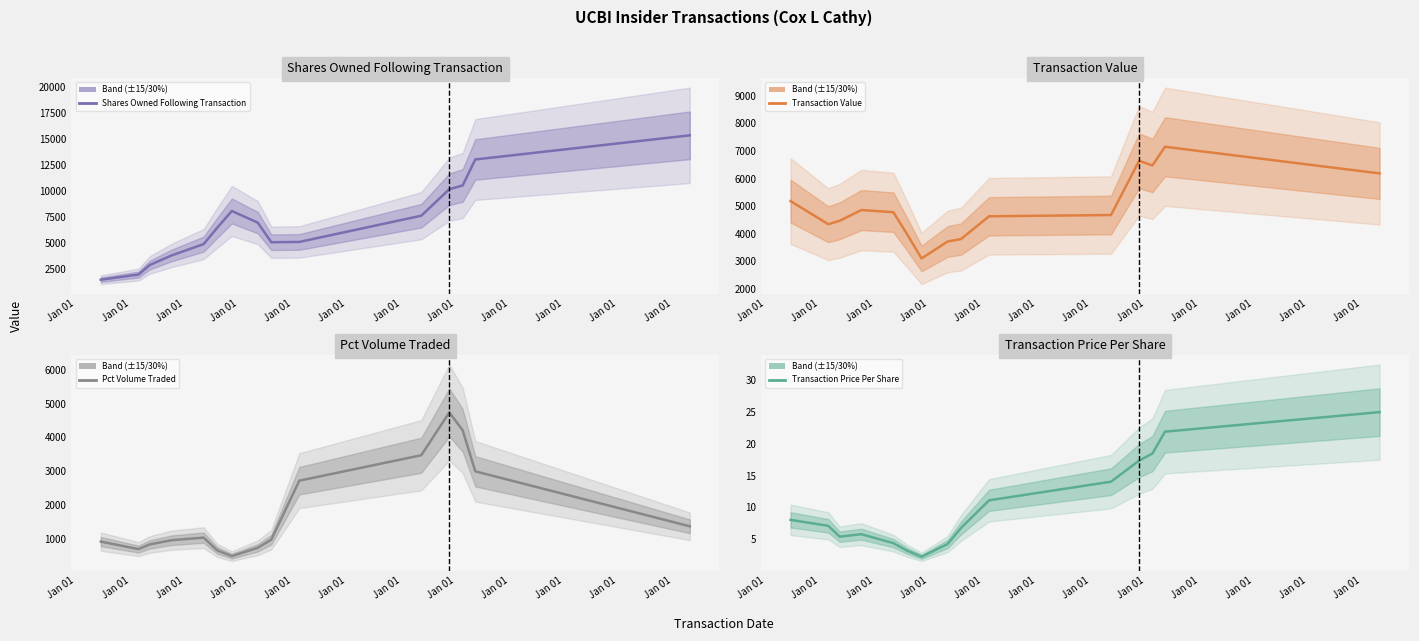

Read the Transaction Value value at Jan 01.

4779.0